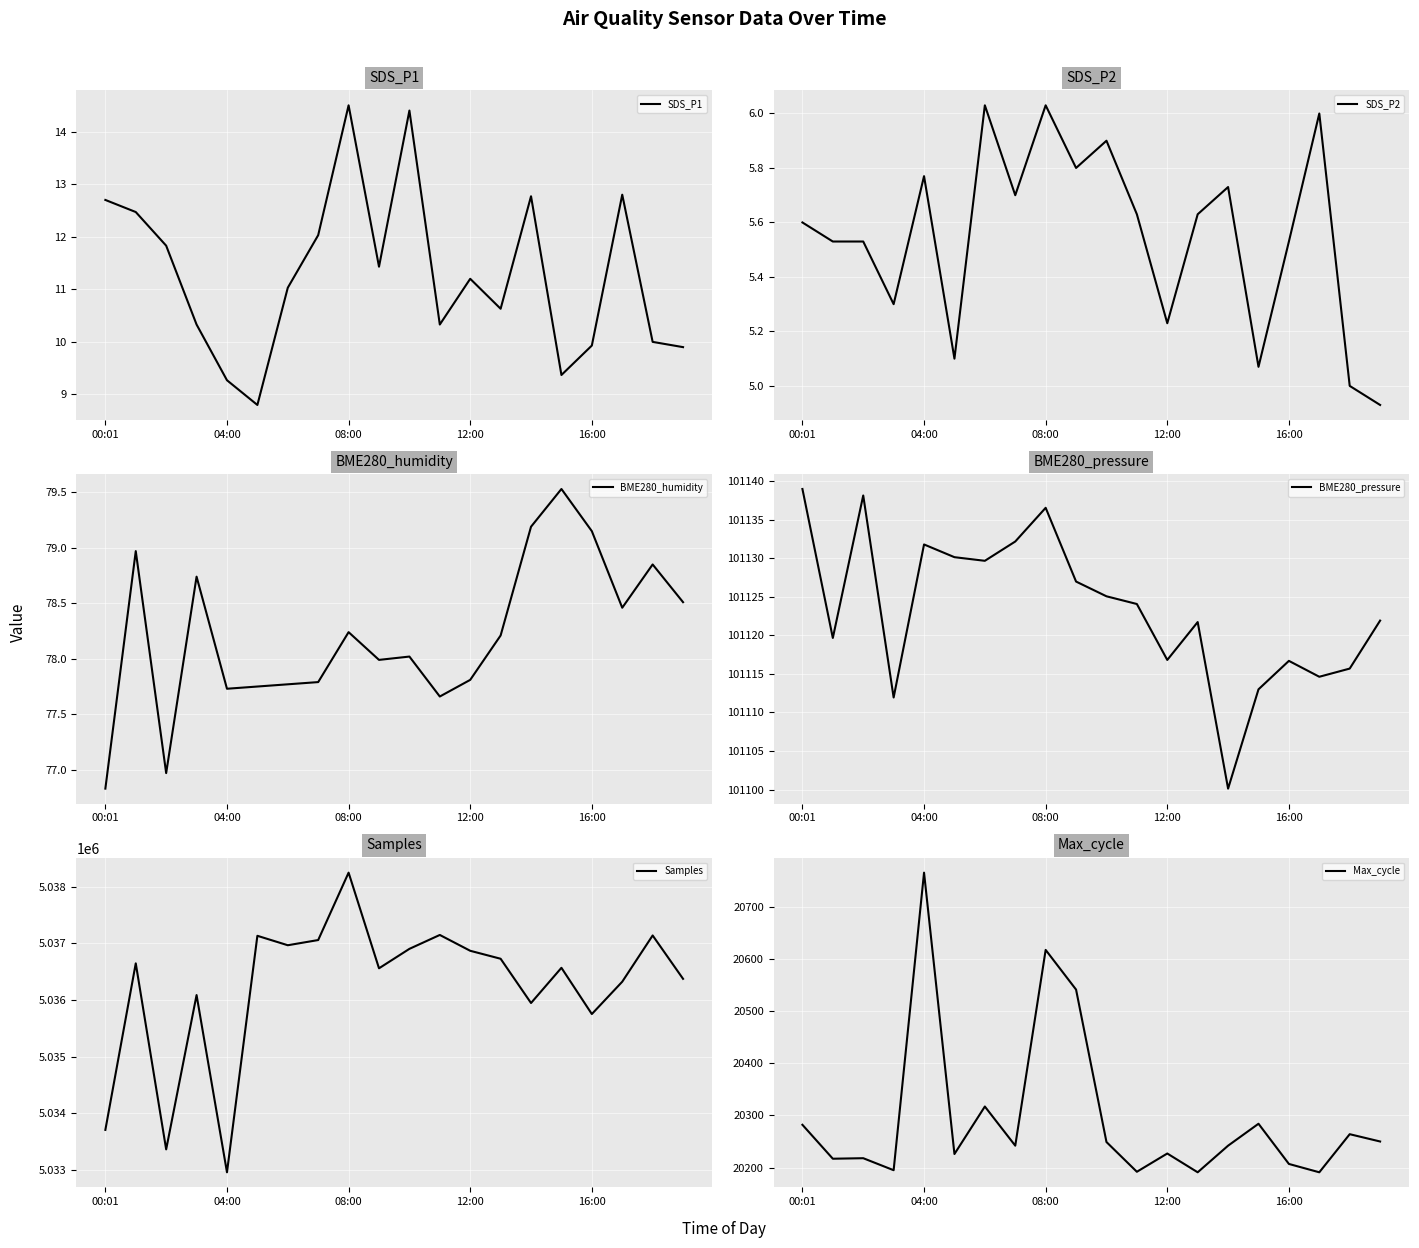

Is it true that SDS_P2 equals 3.9 at 00:01?

False